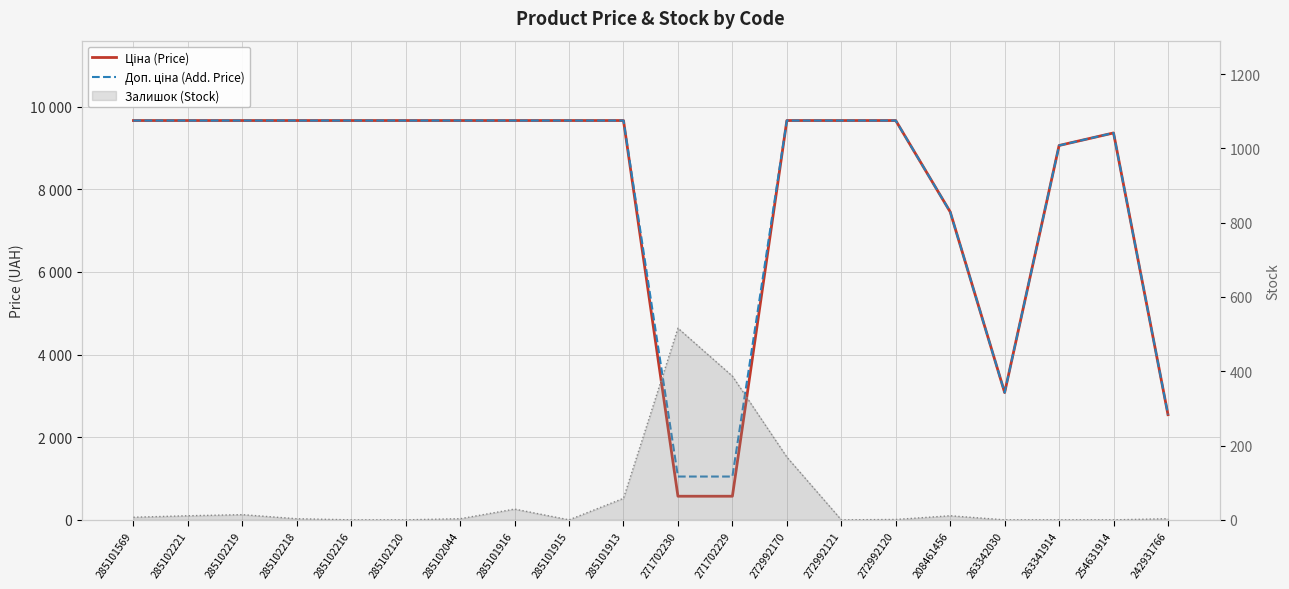

How many interior local peaks does the Доп. ціна (Add. Price) series have?

1